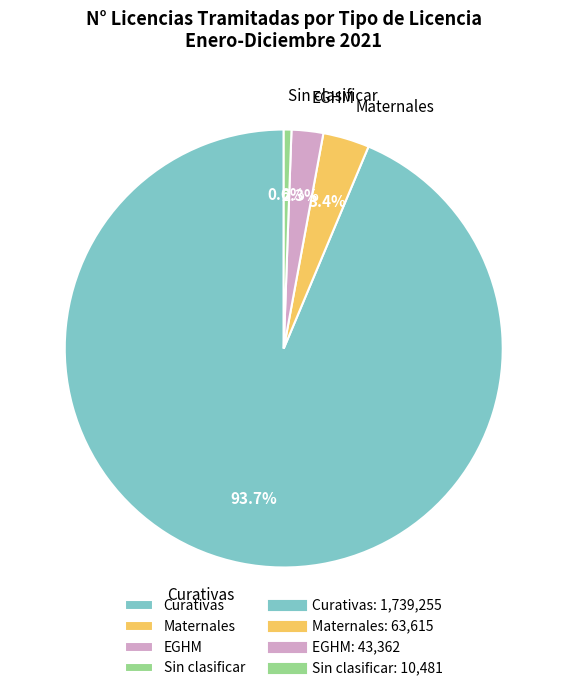

Do EGHM and Sin clasificar together represent more than half of the pie?

No